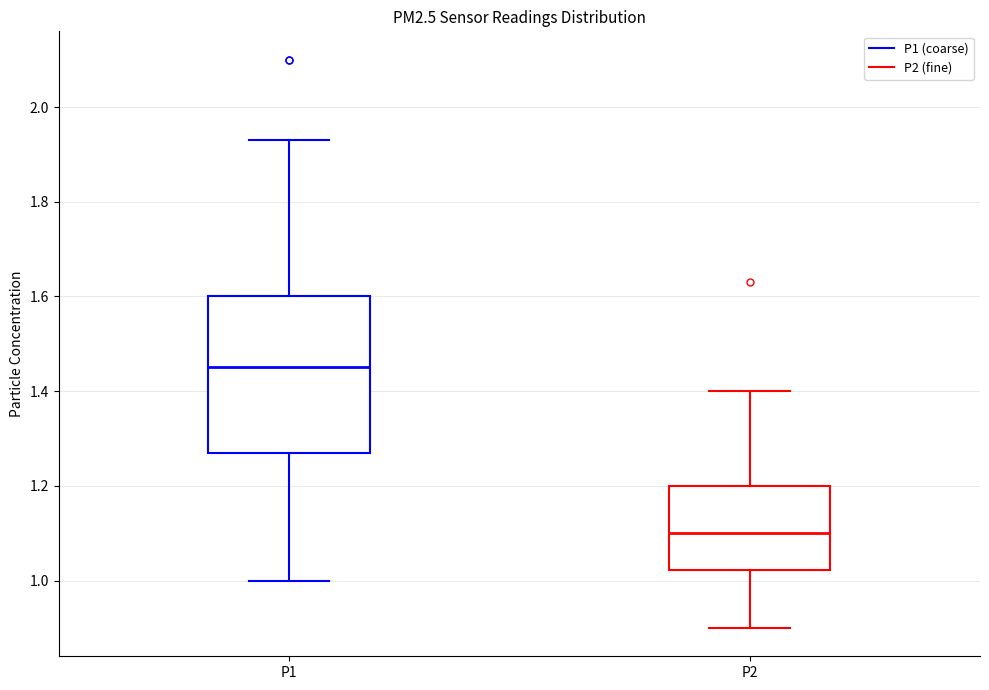

Reading left to right, read every box against the y-axis: the position of its median line, the range the box covers, and the ends of its whiskers. The values are not printed on the chart, so give them approximately, as read against the axis.

P1: median 1.46, box 1.28 to 1.60, whiskers 1.00 to 1.94
P2: median 1.10, box 1.02 to 1.20, whiskers 0.90 to 1.40